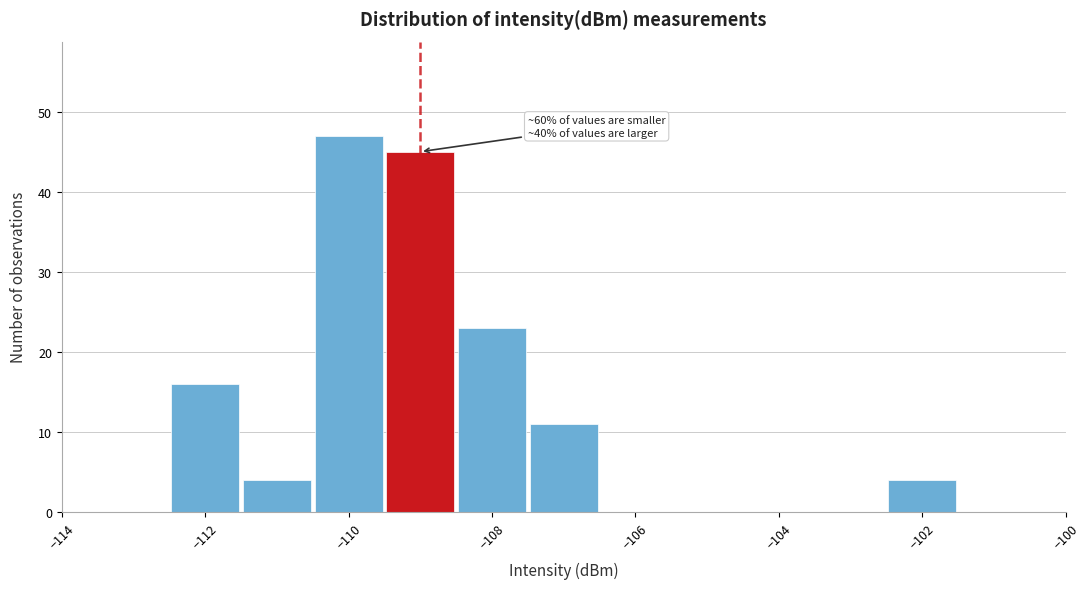

Which range on the x-axis has the tallest bar?

-110.5 to -109.5